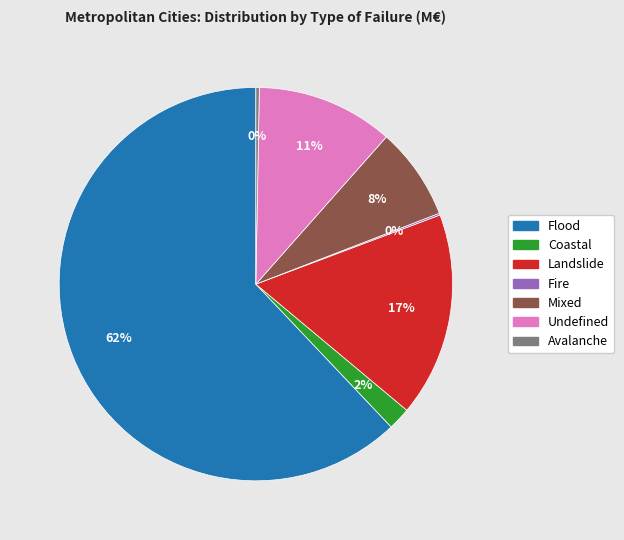

To the nearest percent, what is the average slice percentage?

14%